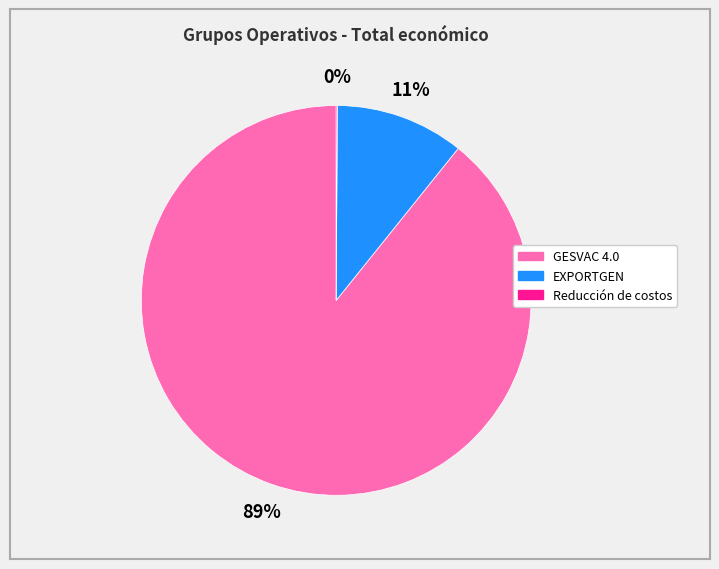

To the nearest percent, what is the difference between the largest and smallest slice percentages?

89%